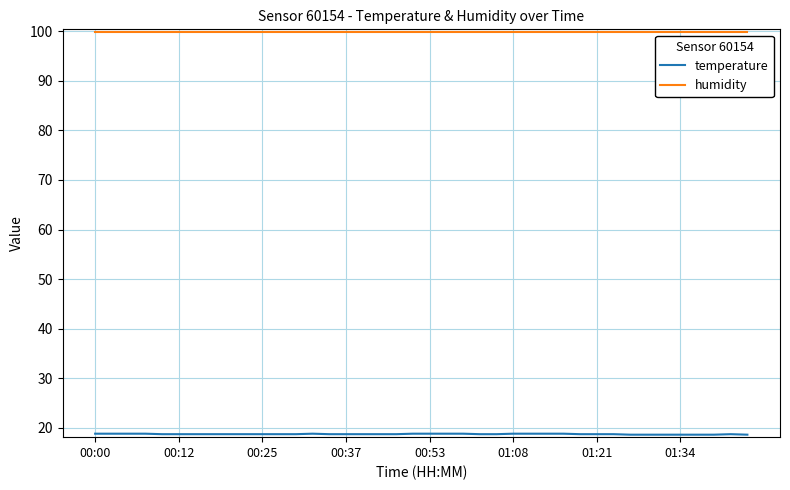

What is the maximum value for humidity?

99.9